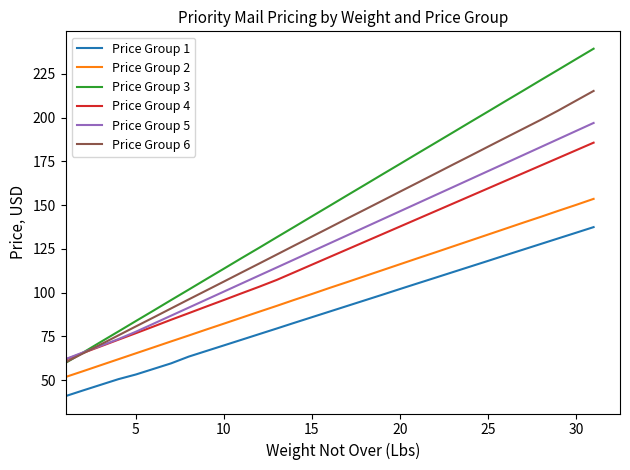

Which series has the largest range (max minus min)?

Price Group 3